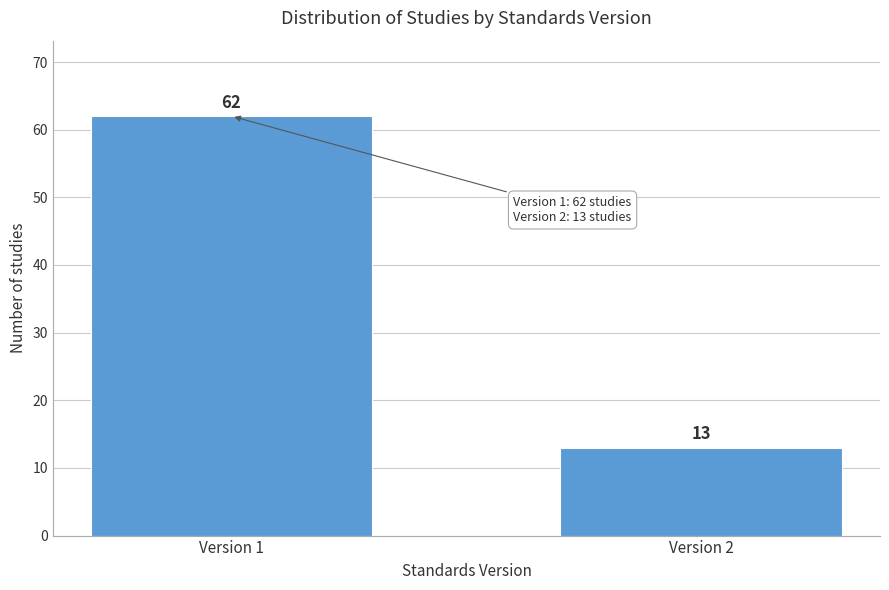

Reading left to right, extract all data points from this chart.

62	13